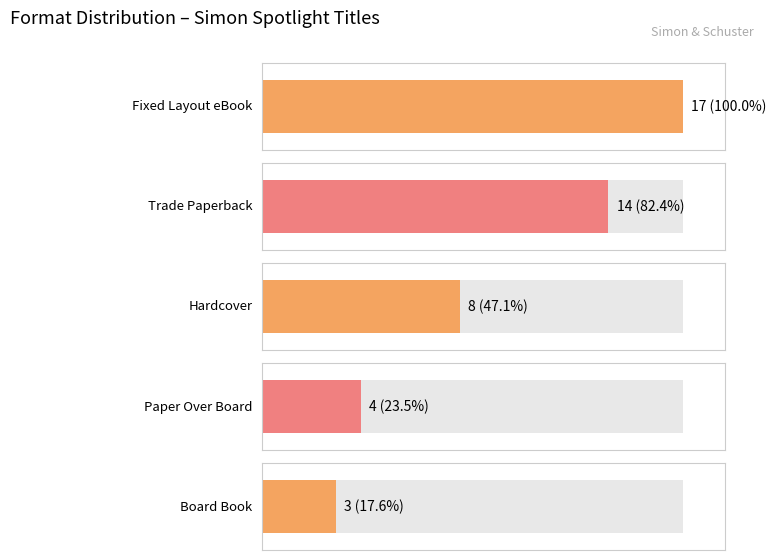

Is it true that the value at Hardcover is 2?

False